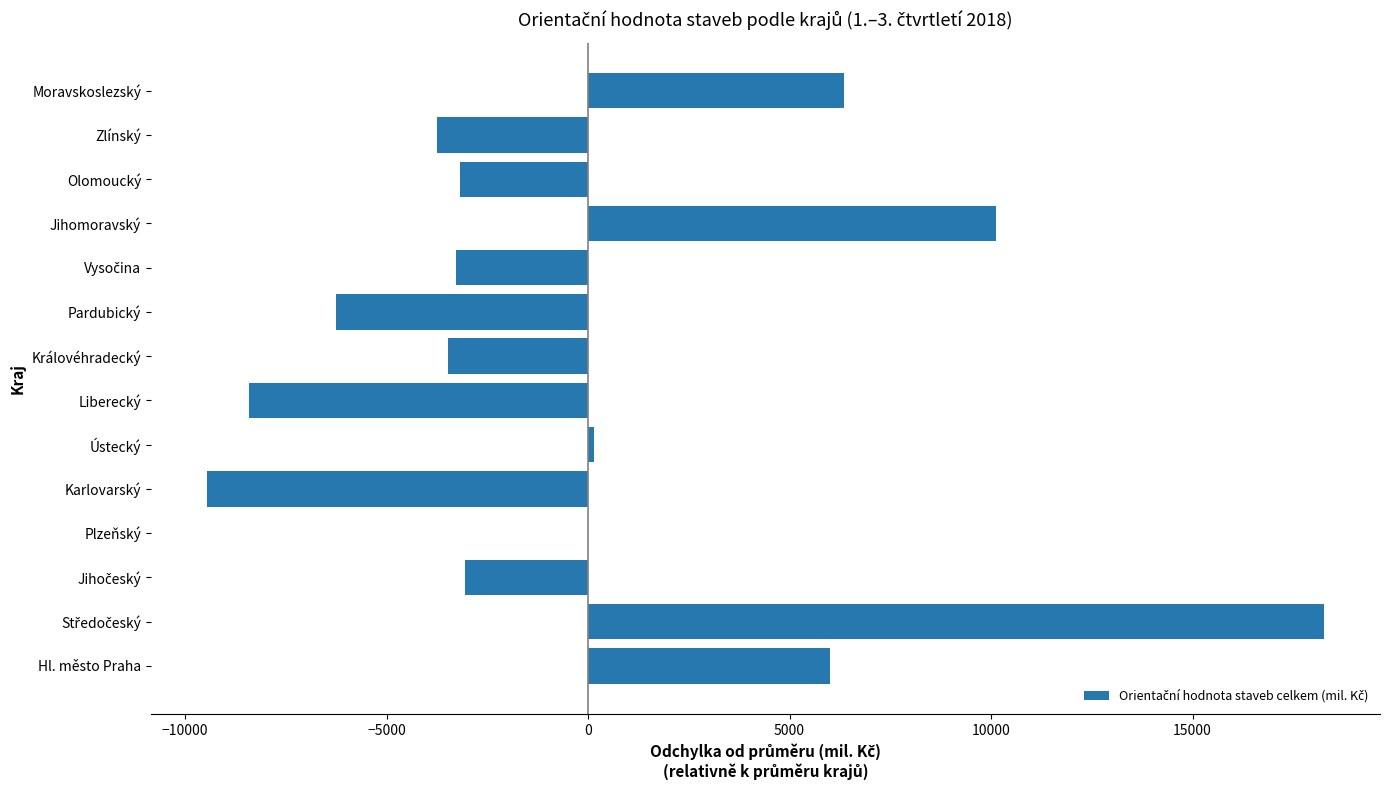

What value does the data have at Liberecký?

-8405.9